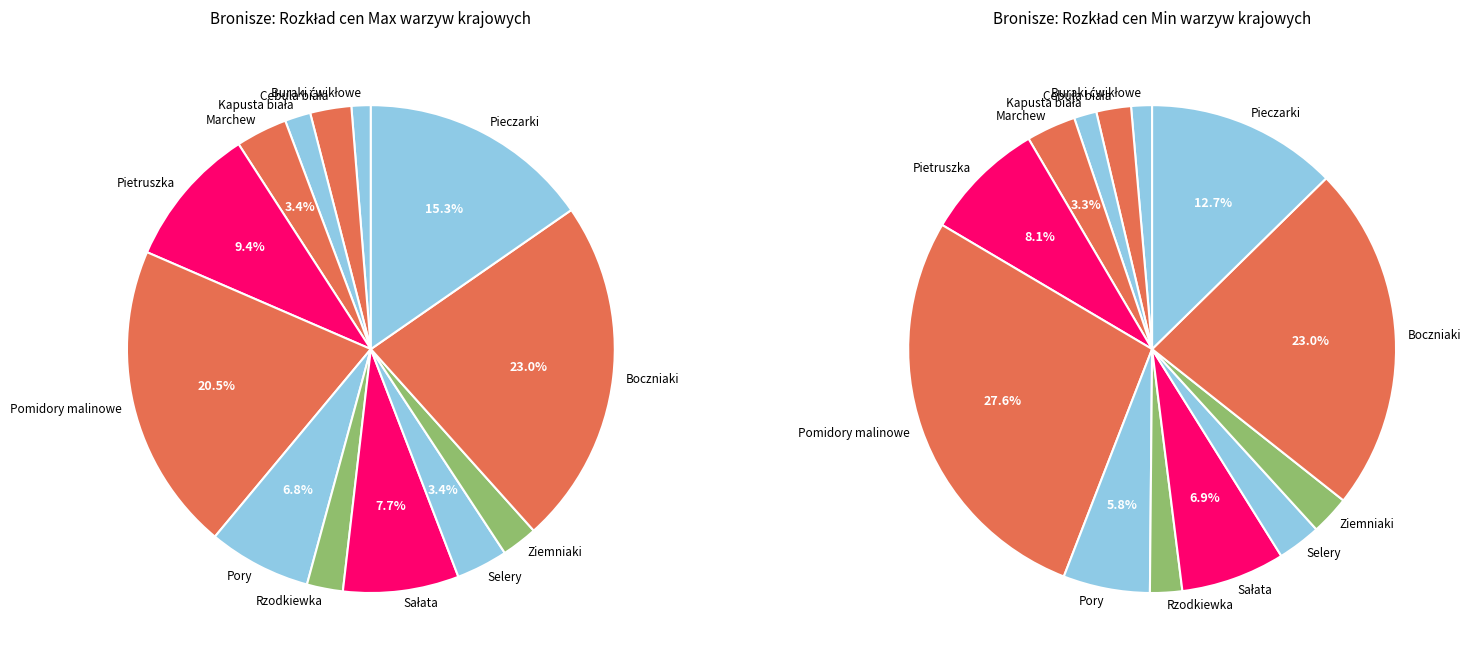

Rank the categories by value from highest to lowest.

Boczniaki, Pomidory malinowe, Pieczarki, Pietruszka, Sałata, Pory, Marchew, Selery, Cebula biała, Rzodkiewka, Ziemniaki, Kapusta biała, Buraki ćwikłowe